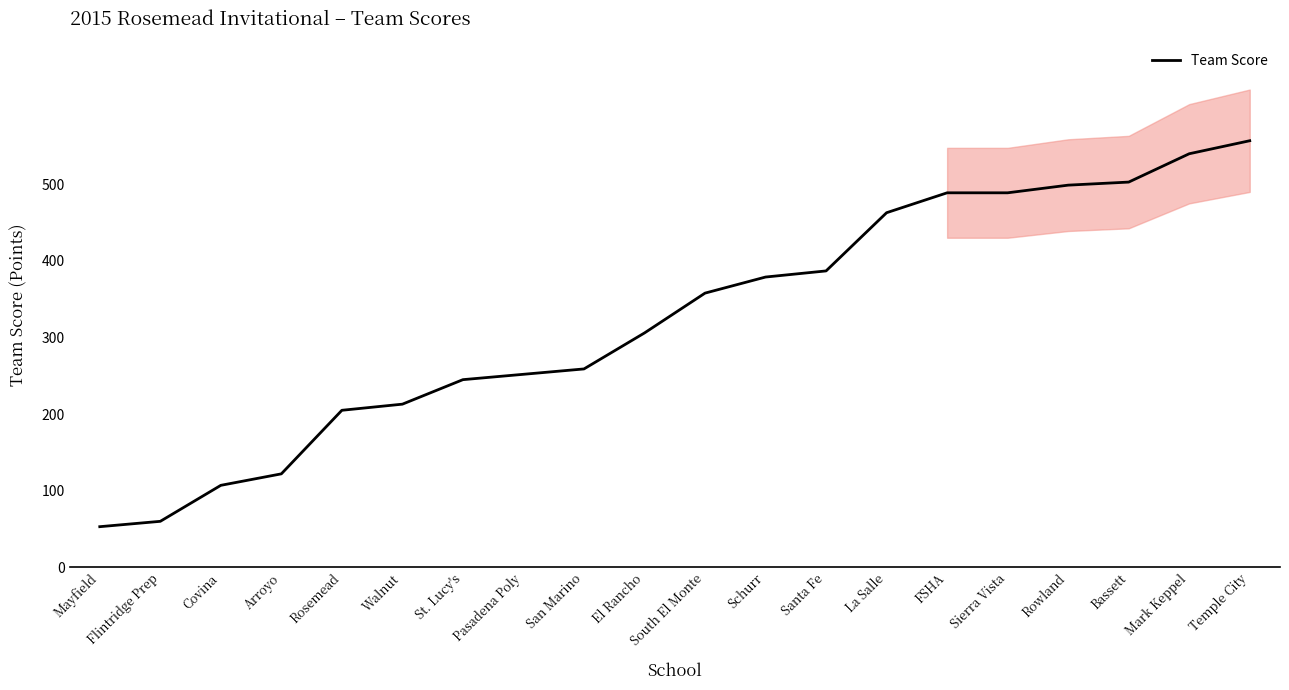

What is the change in value from Arroyo to Temple City?

+435